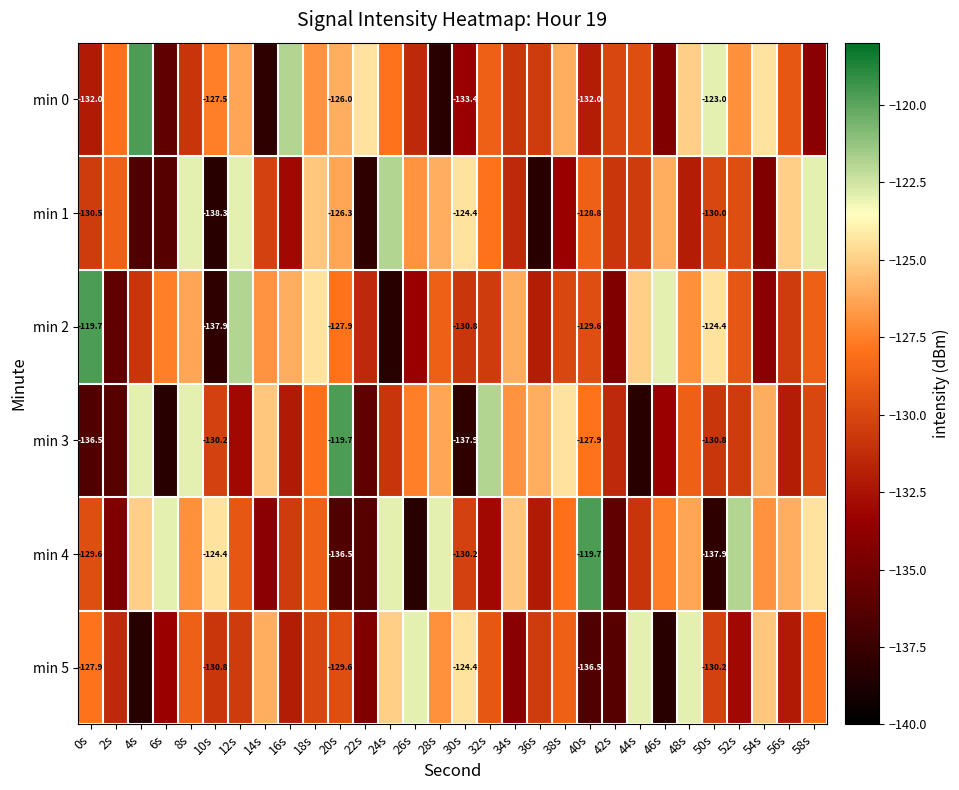

At which label does min 3 reach its minimum?

6s